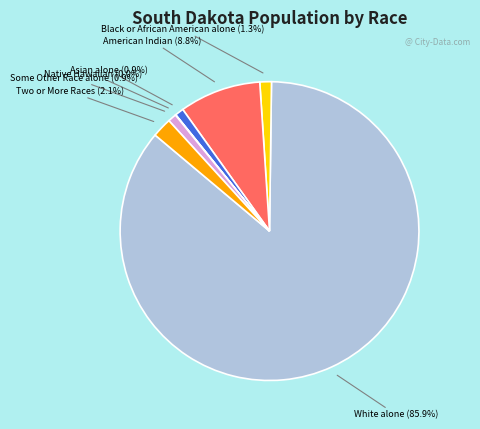

Is there a majority slice in this chart?

Yes